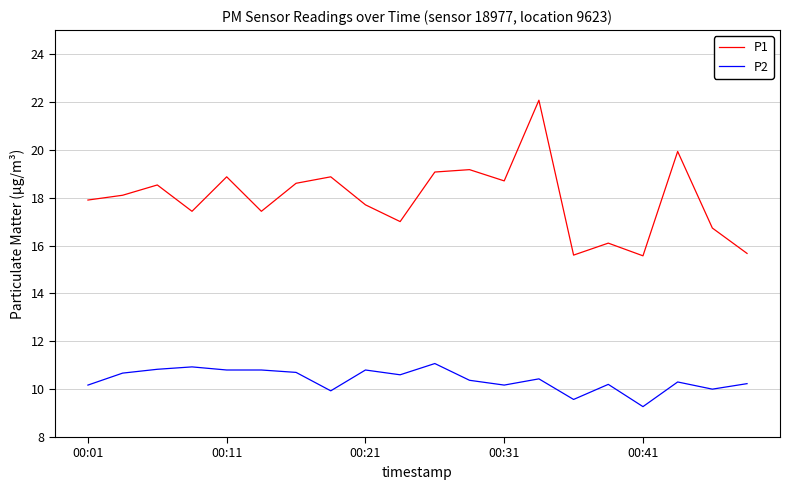

Rank the series by their average value, from lowest to highest.

P2, P1